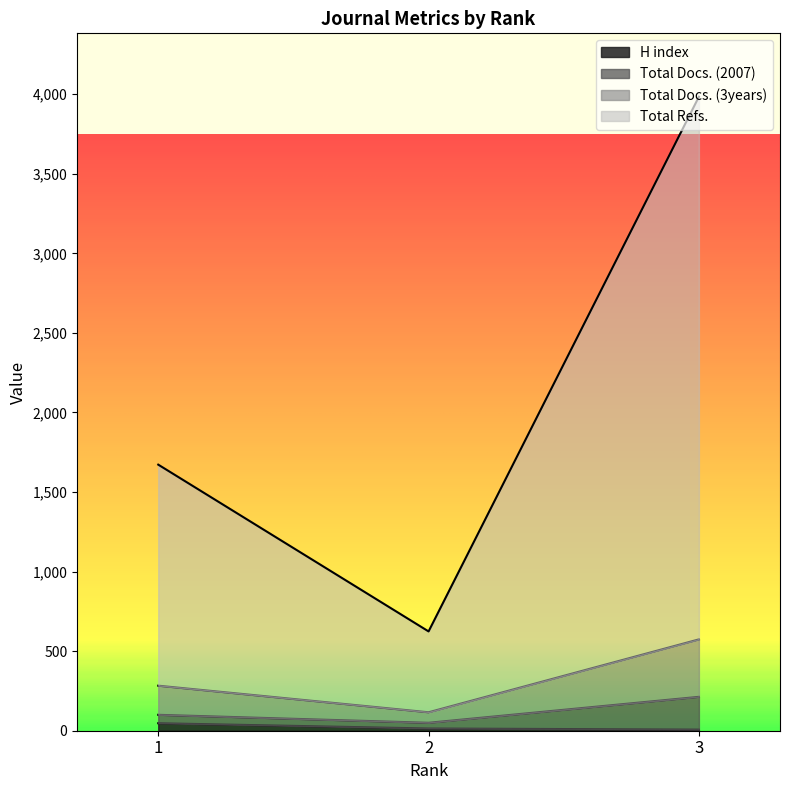

Count the Total Docs. (3years) values in the range 116 to 574.

3